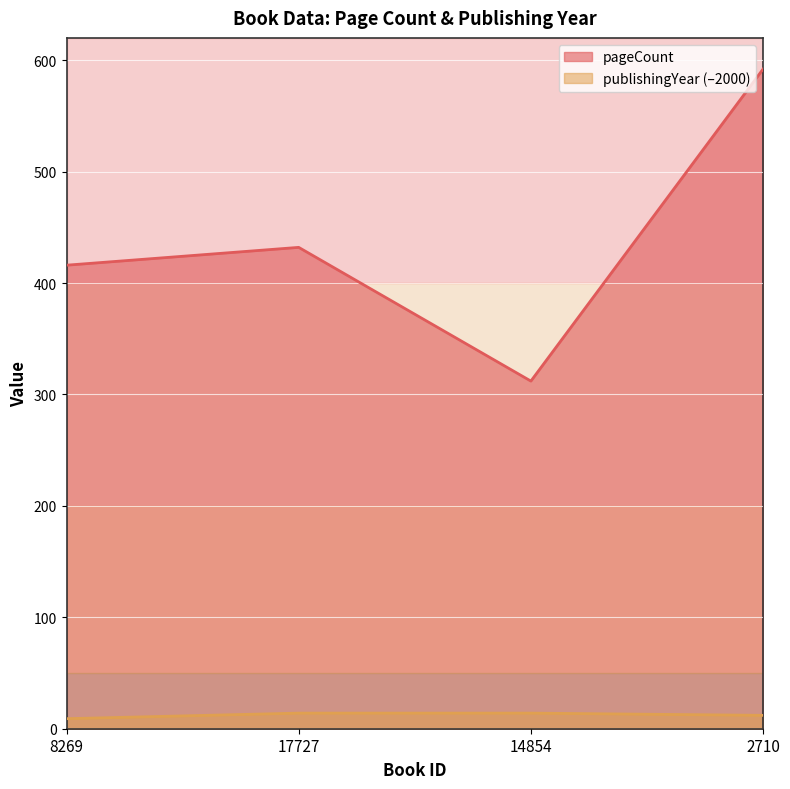

What position from the right is 8269?

4